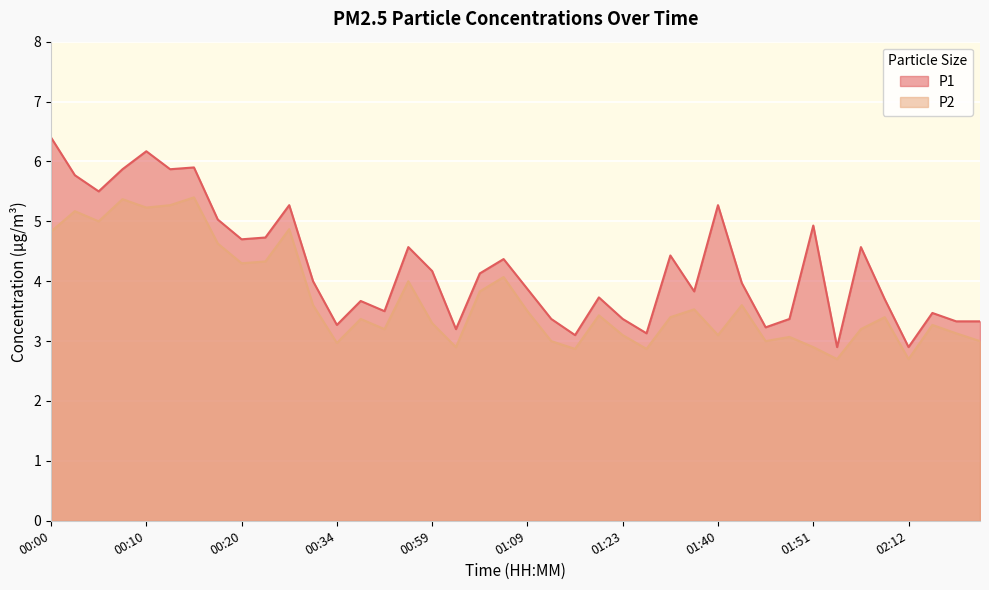

At which label is P2 closest to 4?

00:56